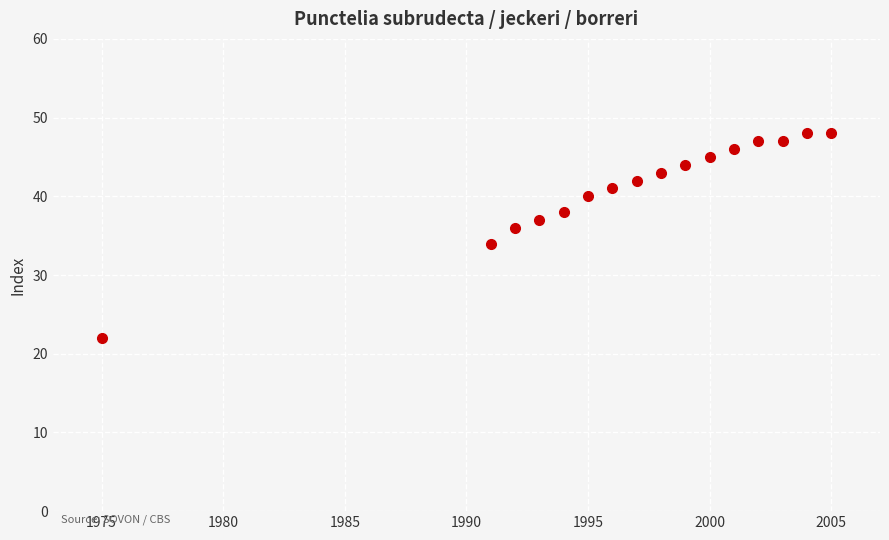

What is the range of X values (max minus min)?

30